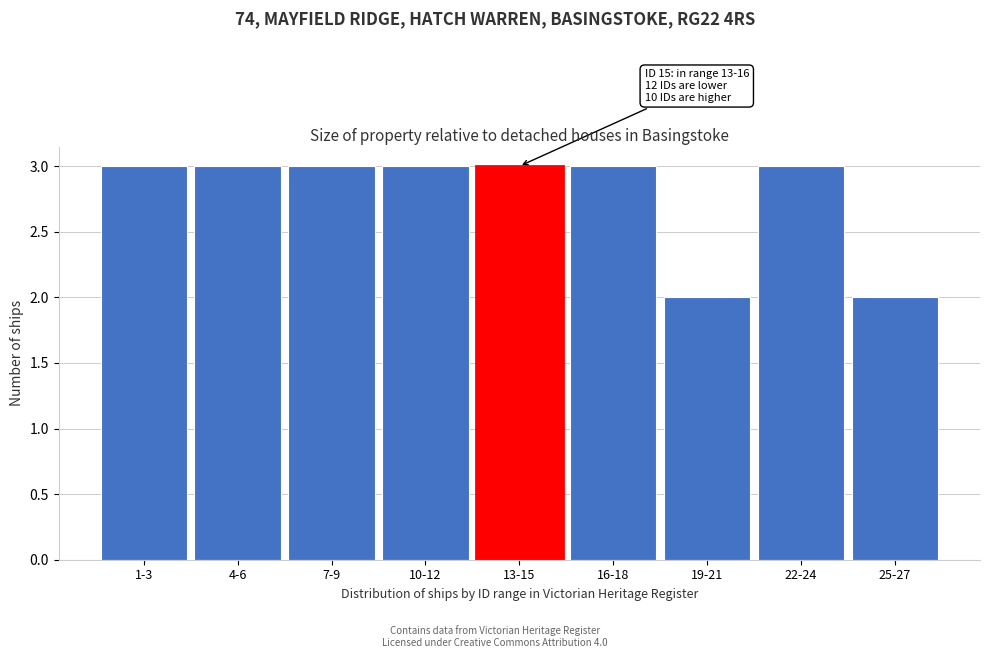

Reading left to right, list all the values displayed in this chart.

1-3=3	4-6=3	7-9=3	10-12=3	13-15=3	16-18=3	19-21=2	22-24=3	25-27=2